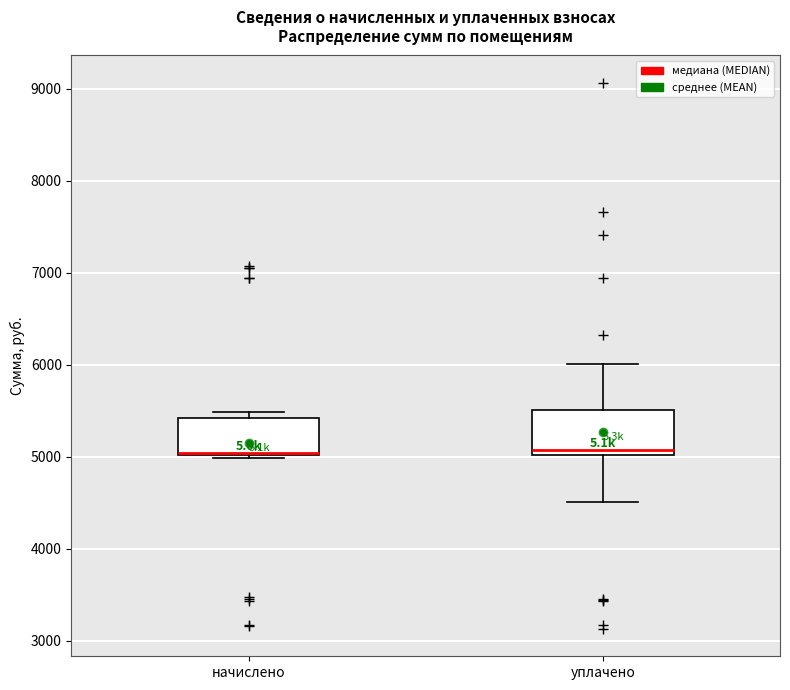

Reading left to right, transcribe this box plot: for each box, give where its median line is, the range the box spans, and where its two whiskers end, as read against the y-axis. The values are not printed on the chart, so give them approximately, as read against the axis.

начислено: median 5000 (drawn on the box's lower edge), box 5000 to 5400, whiskers 5000 (just below the box's lower edge) to 5500
уплачено: median 5100, box 5000 to 5500, whiskers 4500 to 6000